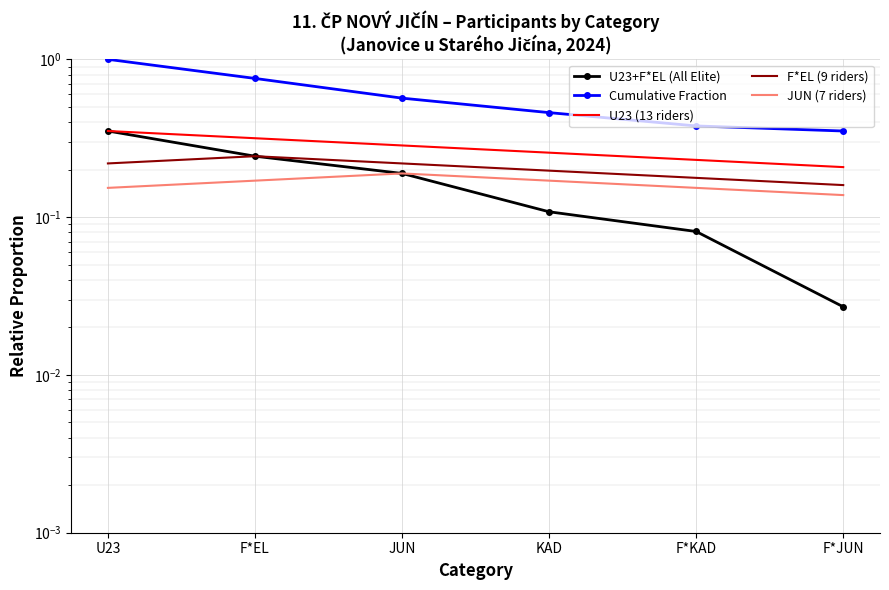

Reading right to left, list all the values displayed in this chart.

U23+F*EL (All Elite): F*JUN=0.0	F*KAD=0.1	KAD=0.1	JUN=0.2	F*EL=0.2	U23=0.4
Cumulative Fraction: F*JUN=0.4	F*KAD=0.4	KAD=0.5	JUN=0.6	F*EL=0.8	U23=1.0
U23 (13 riders): F*JUN=0.2	F*KAD=0.2	KAD=0.3	JUN=0.3	F*EL=0.3	U23=0.4
F*EL (9 riders): F*JUN=0.2	F*KAD=0.2	KAD=0.2	JUN=0.2	F*EL=0.2	U23=0.2
JUN (7 riders): F*JUN=0.1	F*KAD=0.2	KAD=0.2	JUN=0.2	F*EL=0.2	U23=0.2